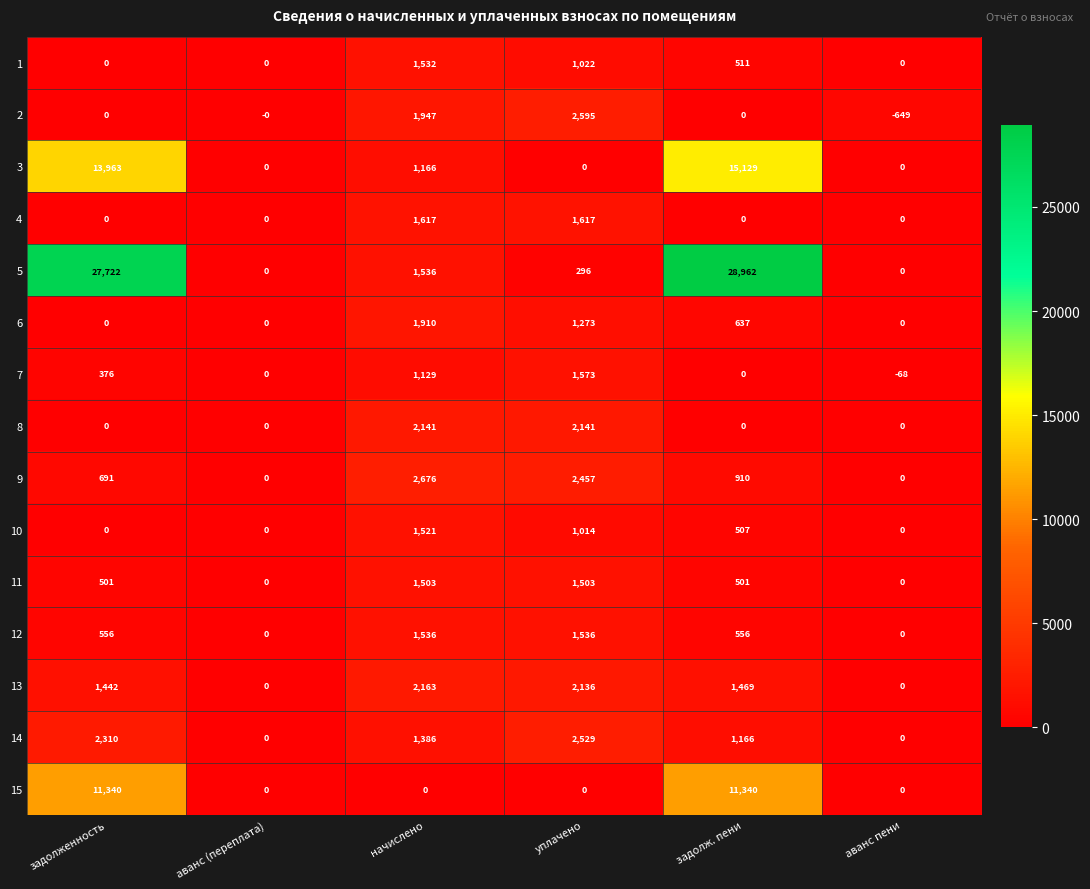

At which category is the sum across all series the highest?

задолж. пени